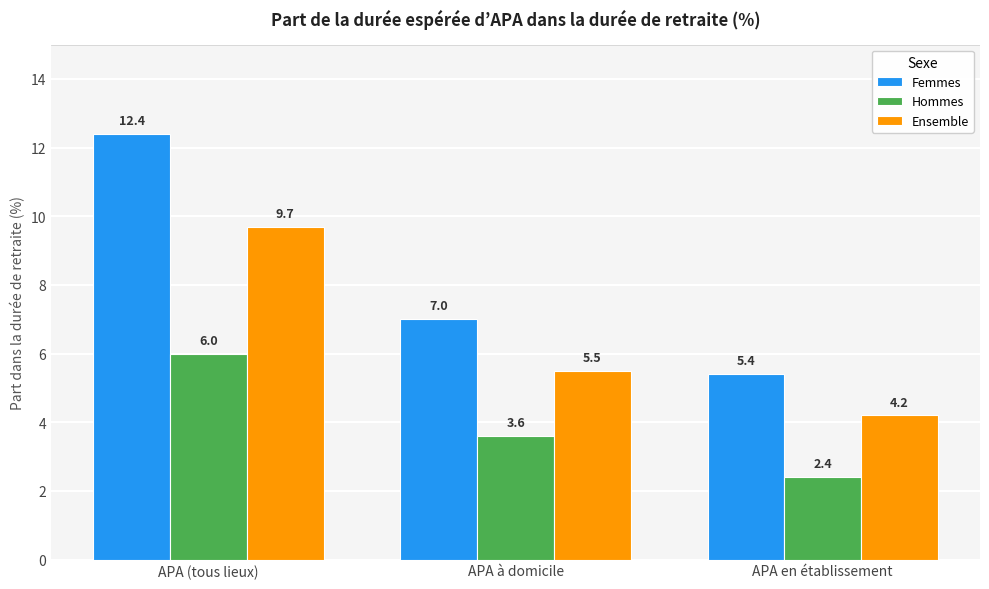

Does the chart contain stacked bars?

No